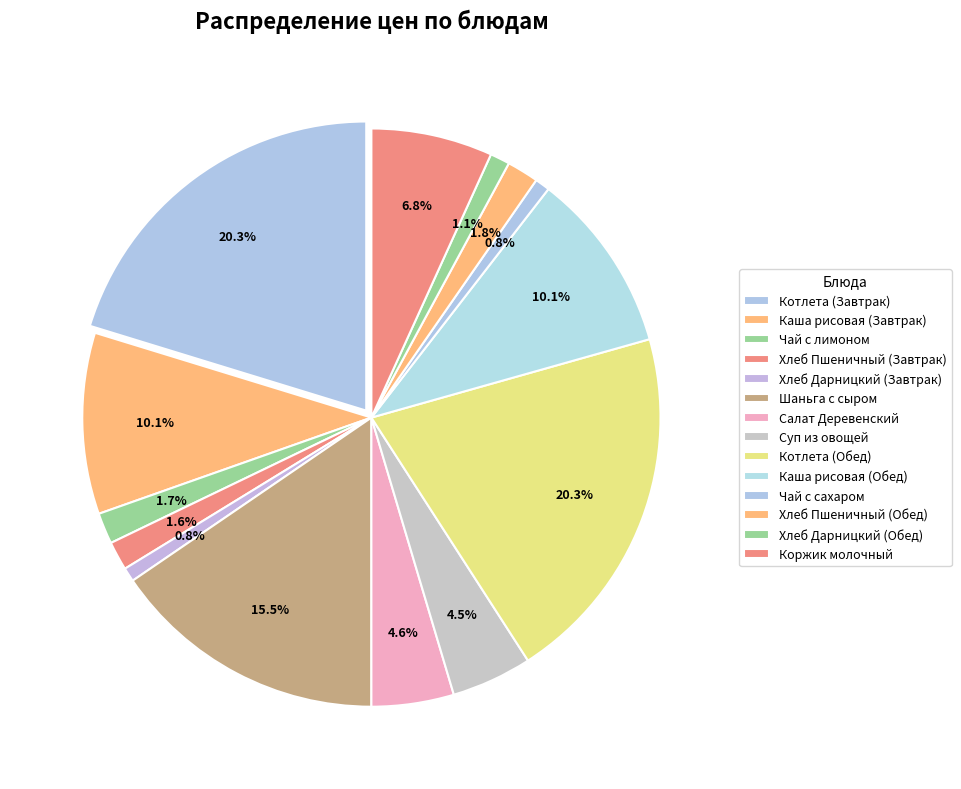

What percentage do Котлета (Завтрак) and Шаньга с сыром together represent?

35.7%